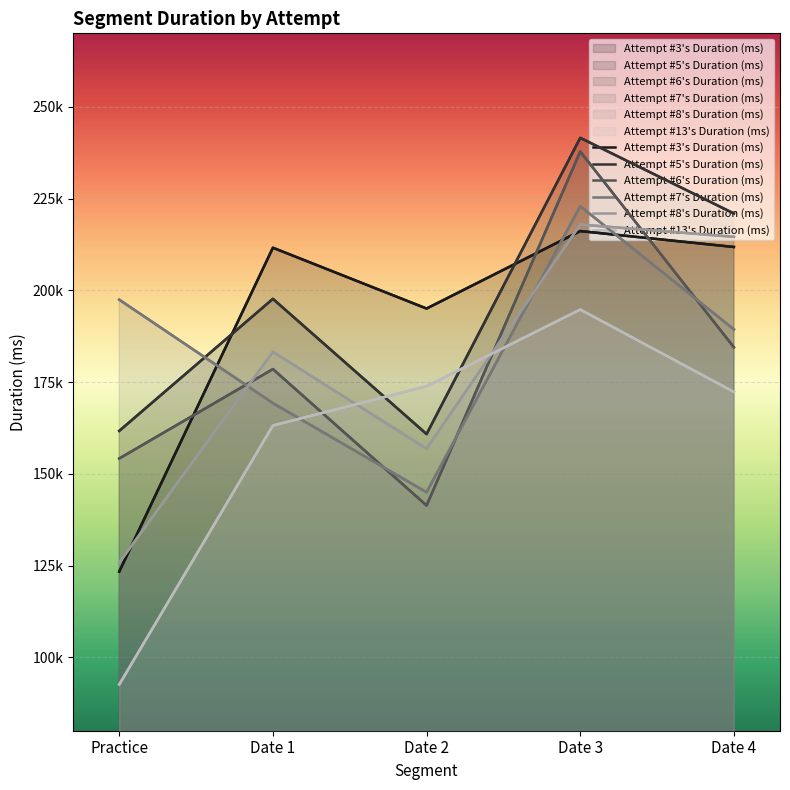

What are all the series names shown in the legend?

Attempt #3's Duration (ms), Attempt #5's Duration (ms), Attempt #6's Duration (ms), Attempt #7's Duration (ms), Attempt #8's Duration (ms), Attempt #13's Duration (ms)